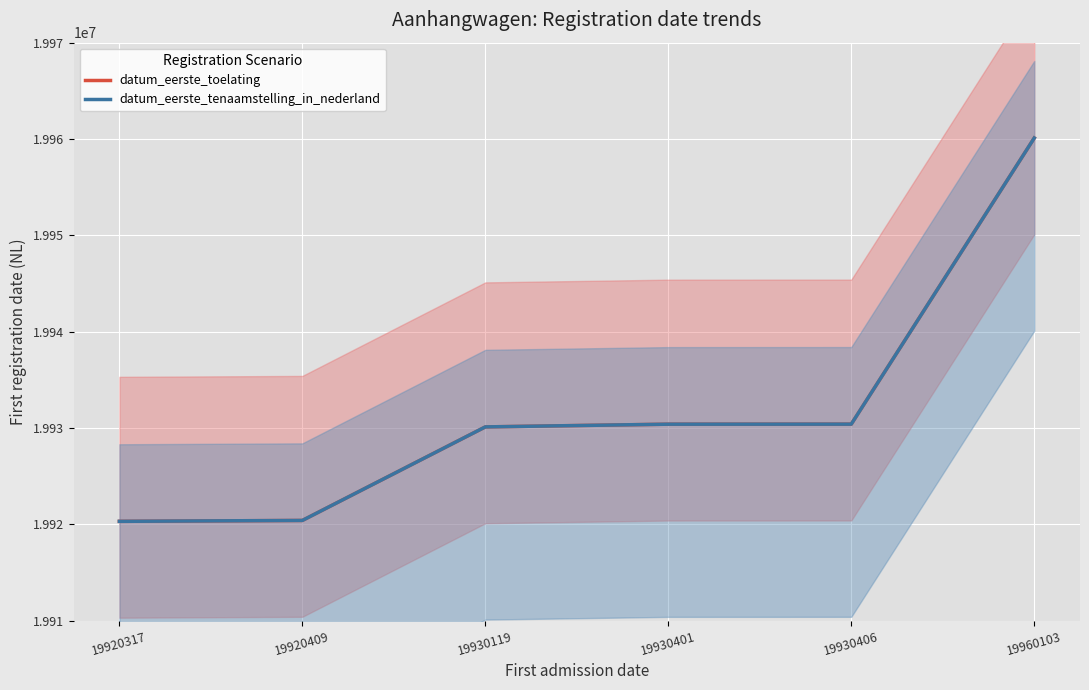

Between 19920409 and 19930406, which series saw the biggest shift?

datum_eerste_toelating